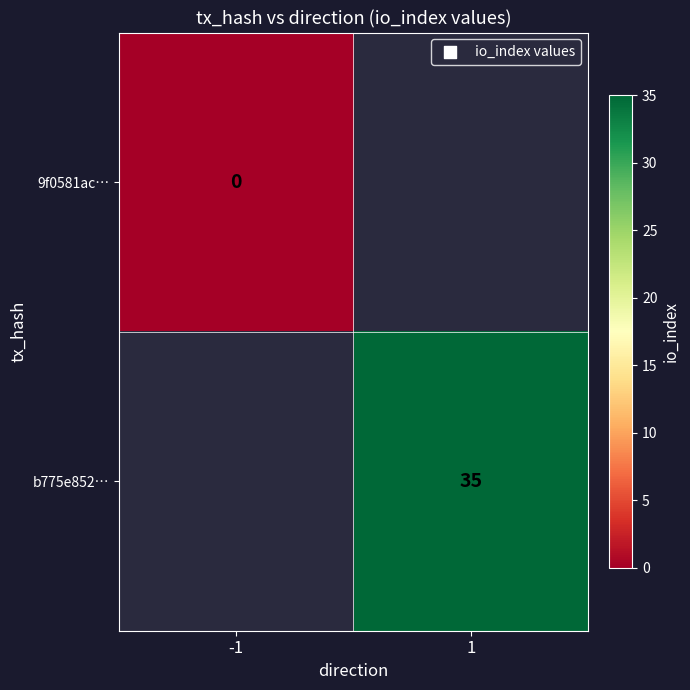

Is it true that b775e852… equals 21 at 1?

False